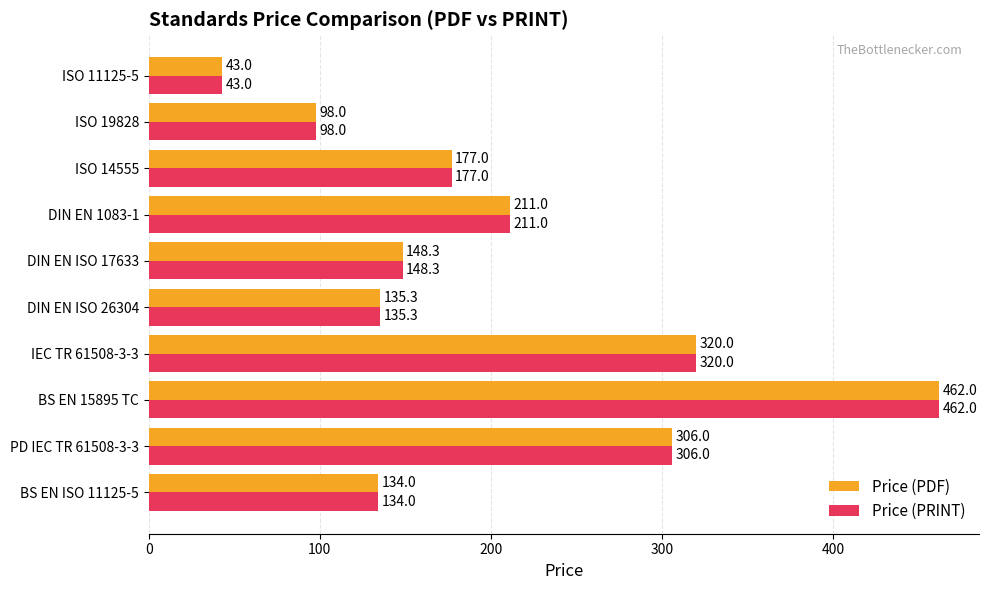

What is the average value of the Price (PDF) series?

203.5